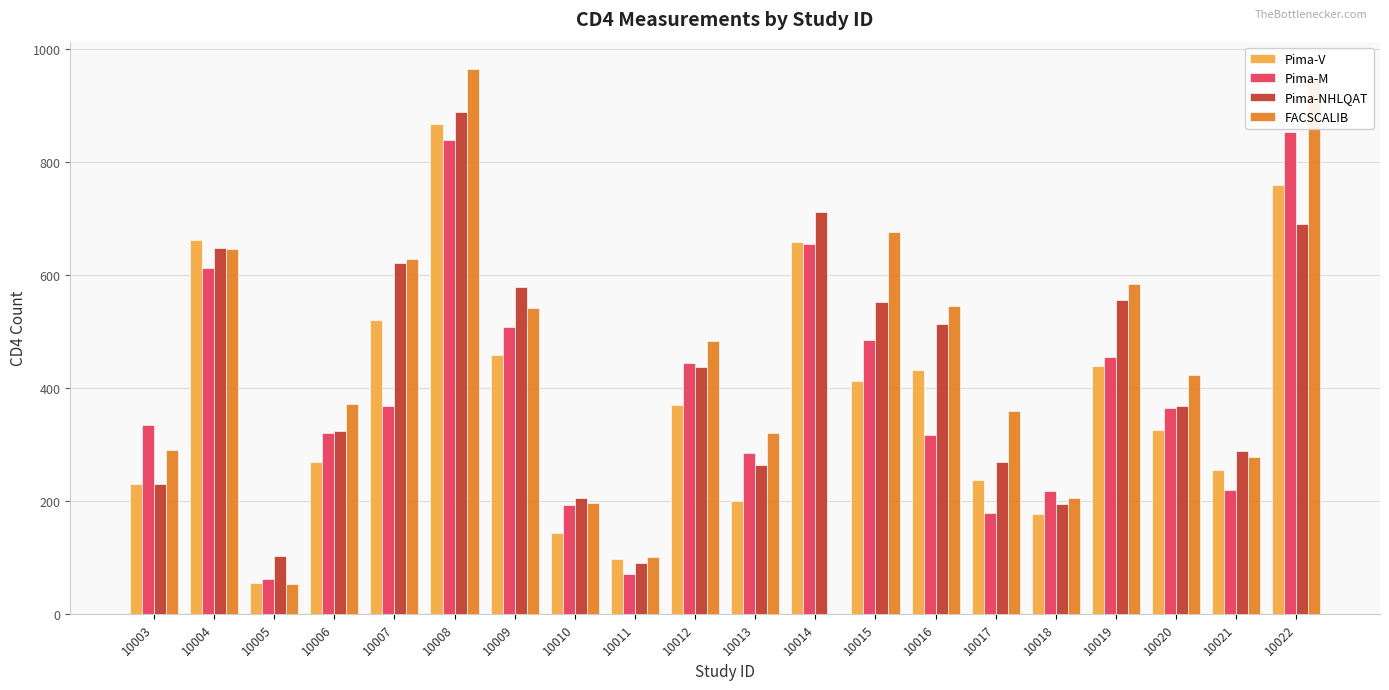

At which label is Pima-NHLQAT closest to 489?

10016